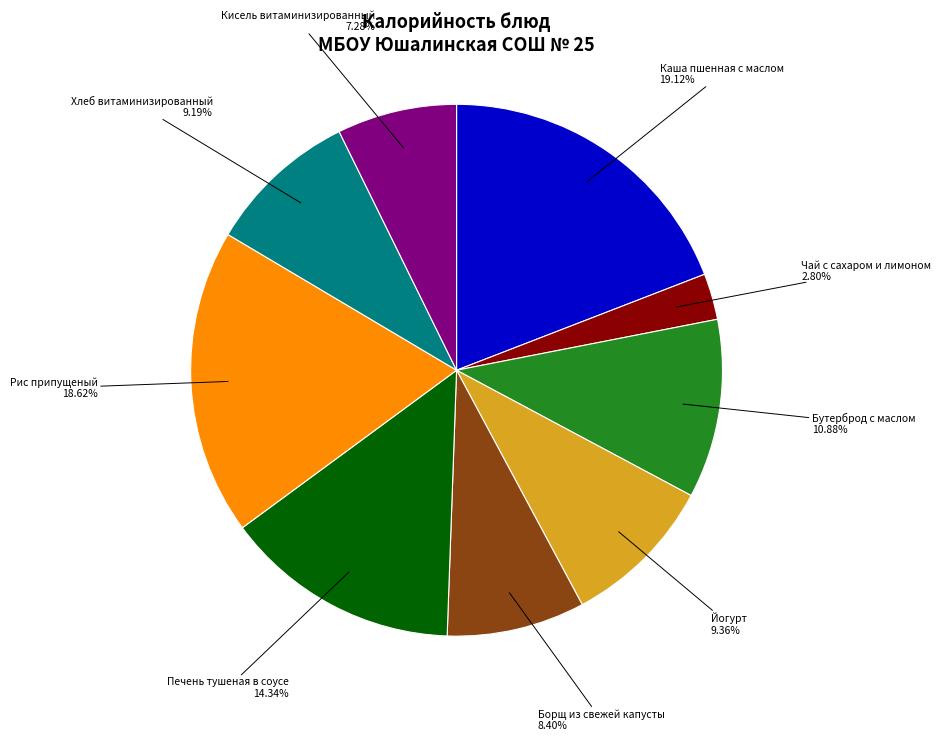

What is the ratio of the value at Бутерброд с маслом to the value at Рис припущеный?

0.6